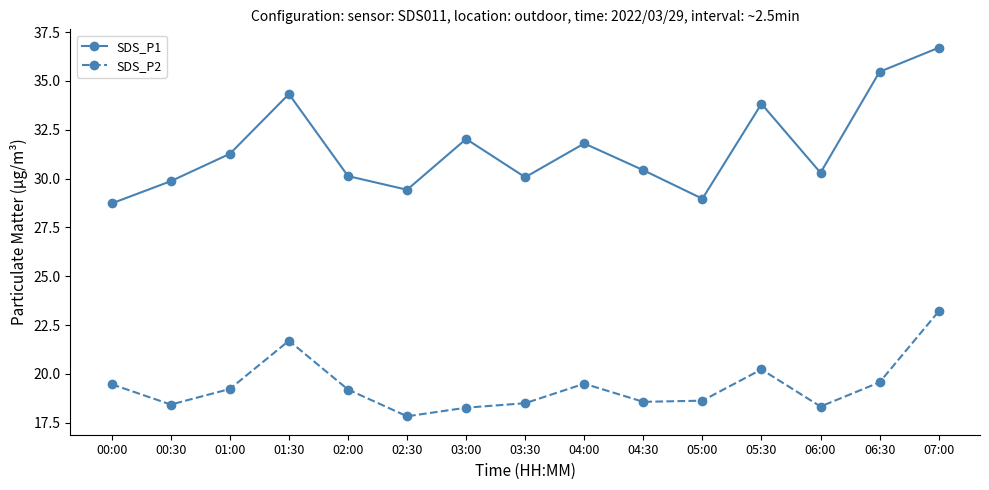

How many values in the SDS_P2 series are below 19?

7